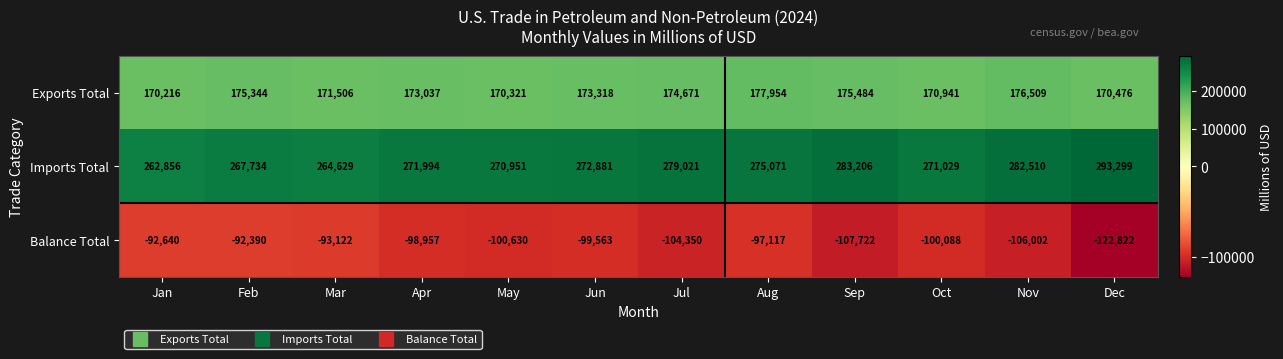

Which series has the widest spread of values?

Imports Total